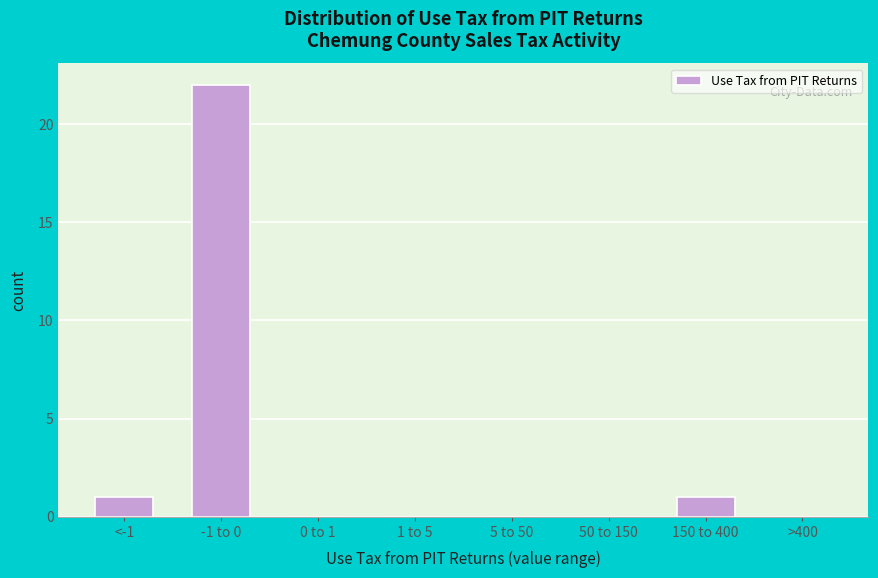

Reading right to left, transcribe all the data shown in this chart.

>400=0	150 to 400=1	50 to 150=0	5 to 50=0	1 to 5=0	0 to 1=0	-1 to 0=22	<-1=1